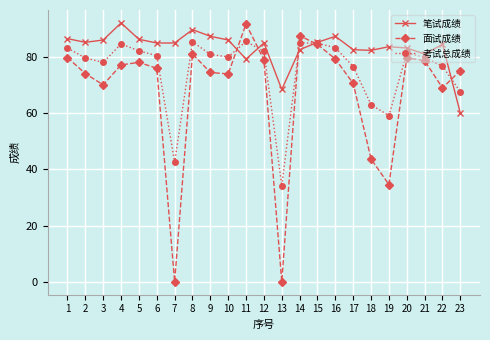

Is the value of 考试总成绩 at 20 greater than the value of 笔试成绩 at 14?

No